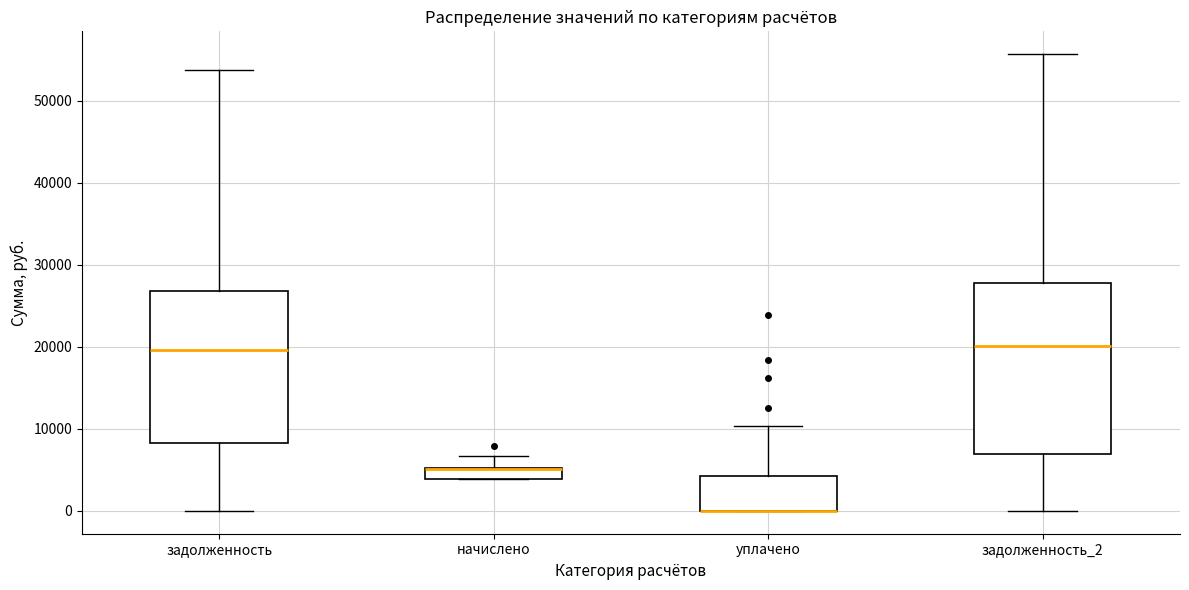

Where does the upper whisker of the box for уплачено end on the y-axis? The values are not printed on the chart, so give them approximately, as read against the axis.

10000